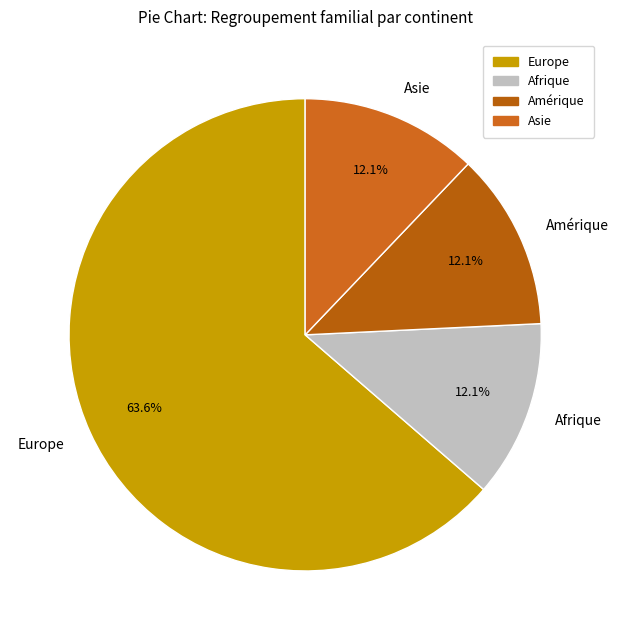

To the nearest percent, what is the difference between the largest and smallest slice percentages?

52%